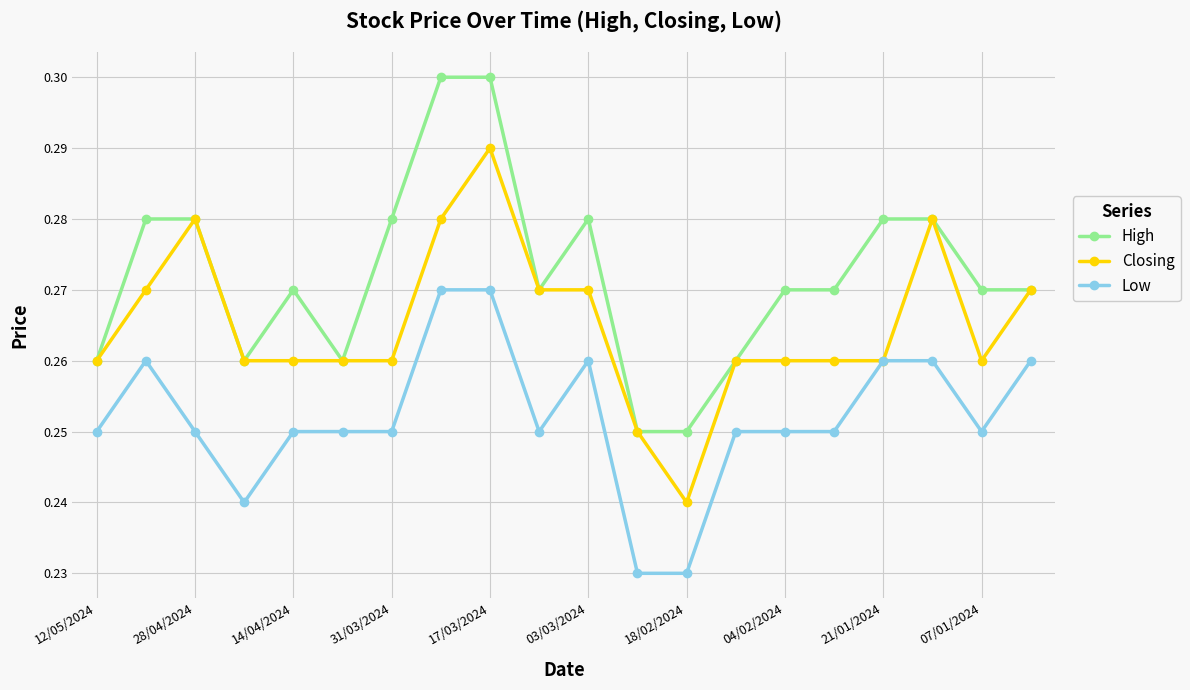

What is the sum of all Closing values?

5.3